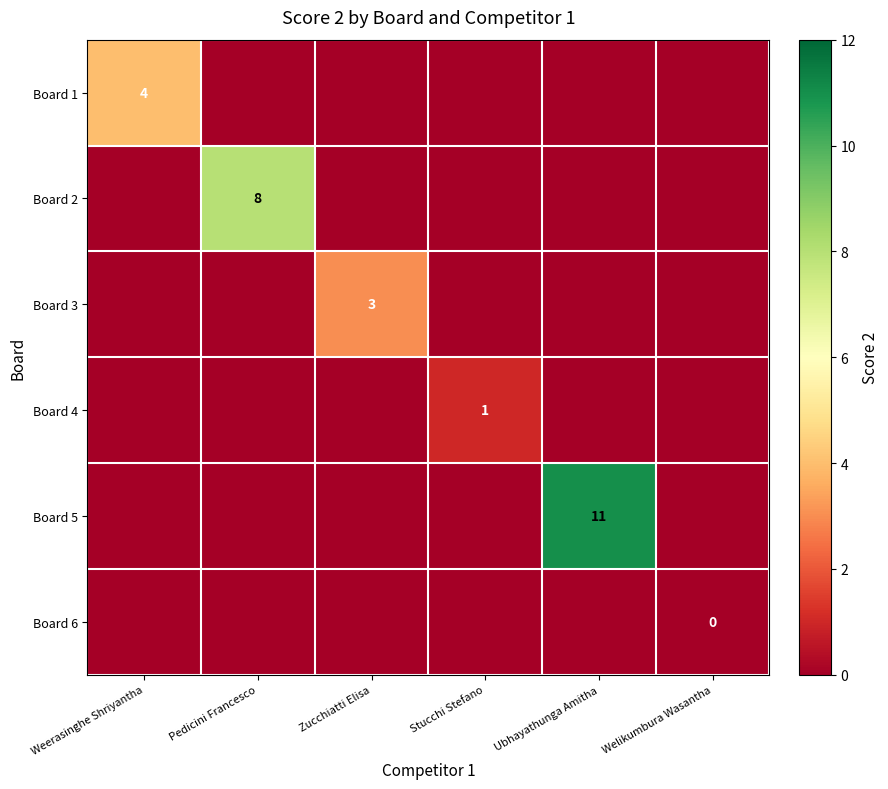

The value of Board 3 at Zucchiatti Elisa is 1. True or false?

False